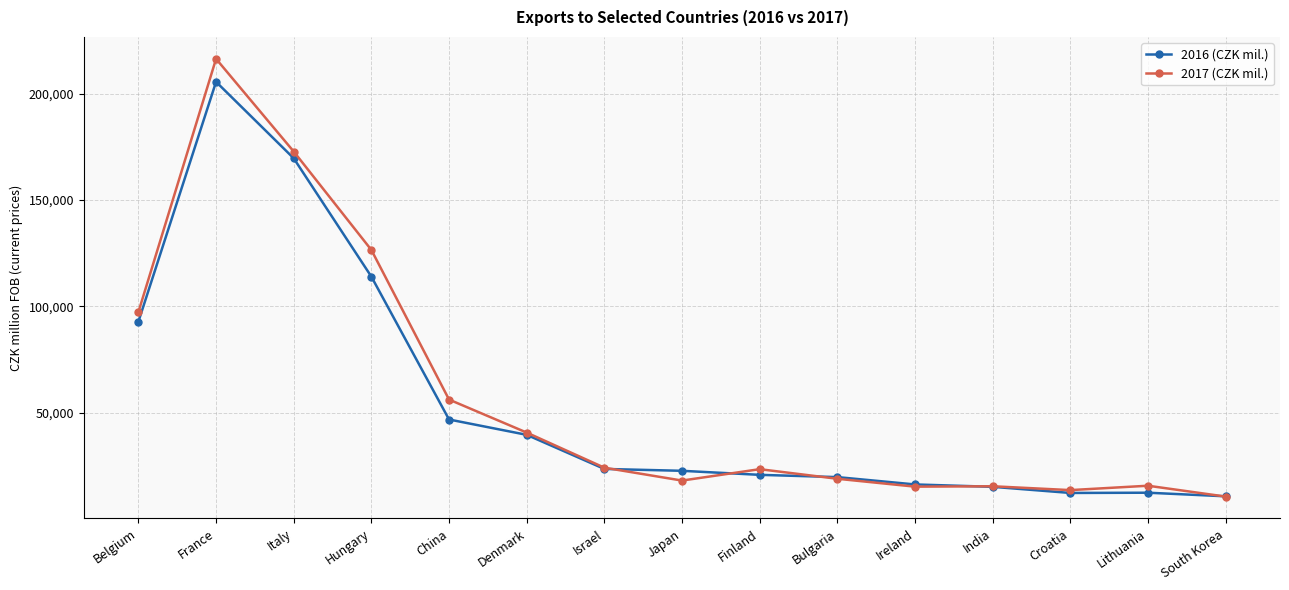

What is the value of the 2016 (CZK mil.) point at the 14th from the left?

12468